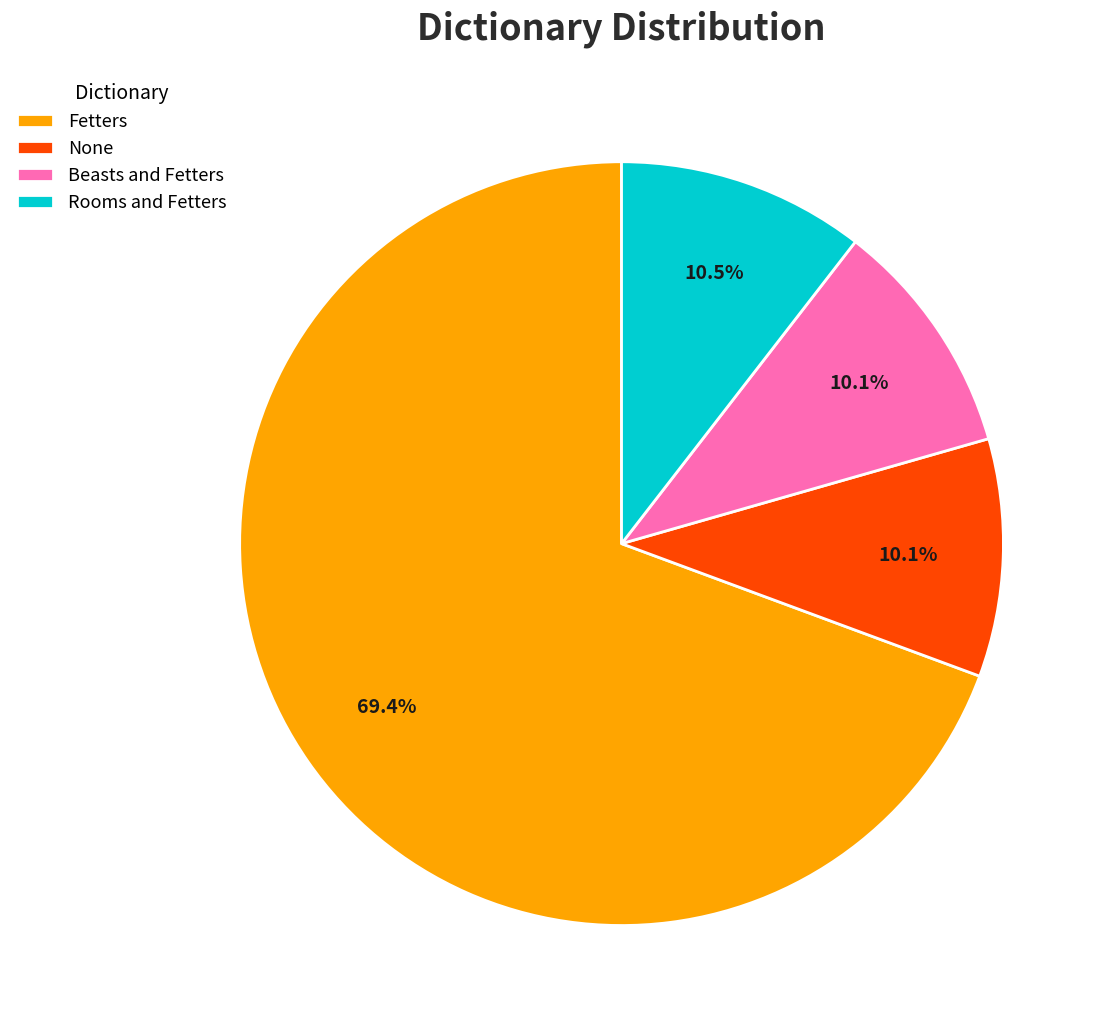

Which has a higher value, Beasts and Fetters or Fetters?

Fetters